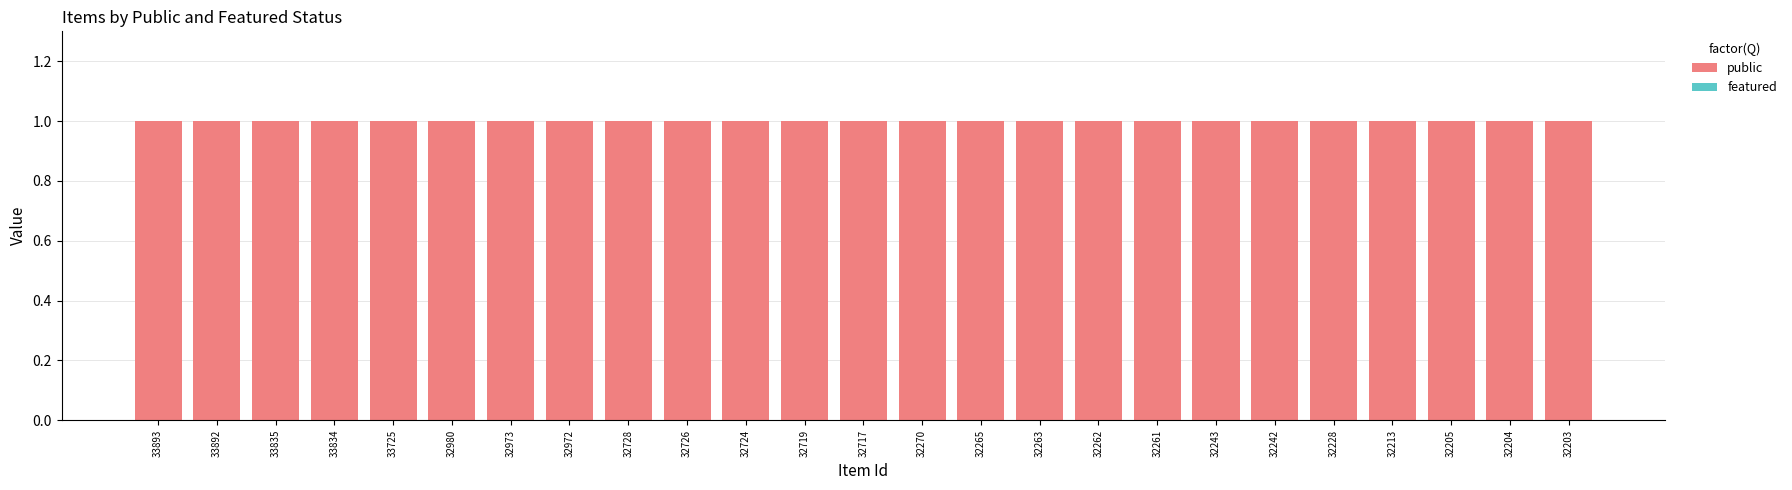

What is the maximum value shown in the chart?

1